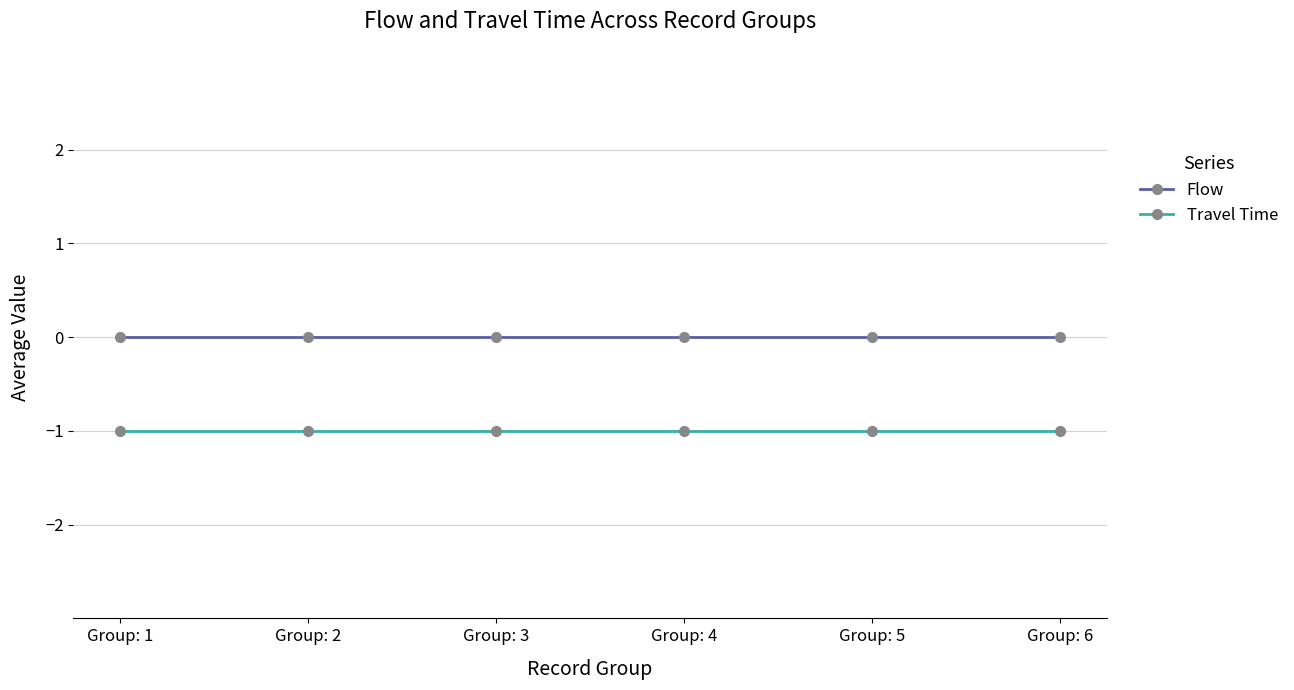

The Flow series shows 0 at Group: 5. True or false?

True